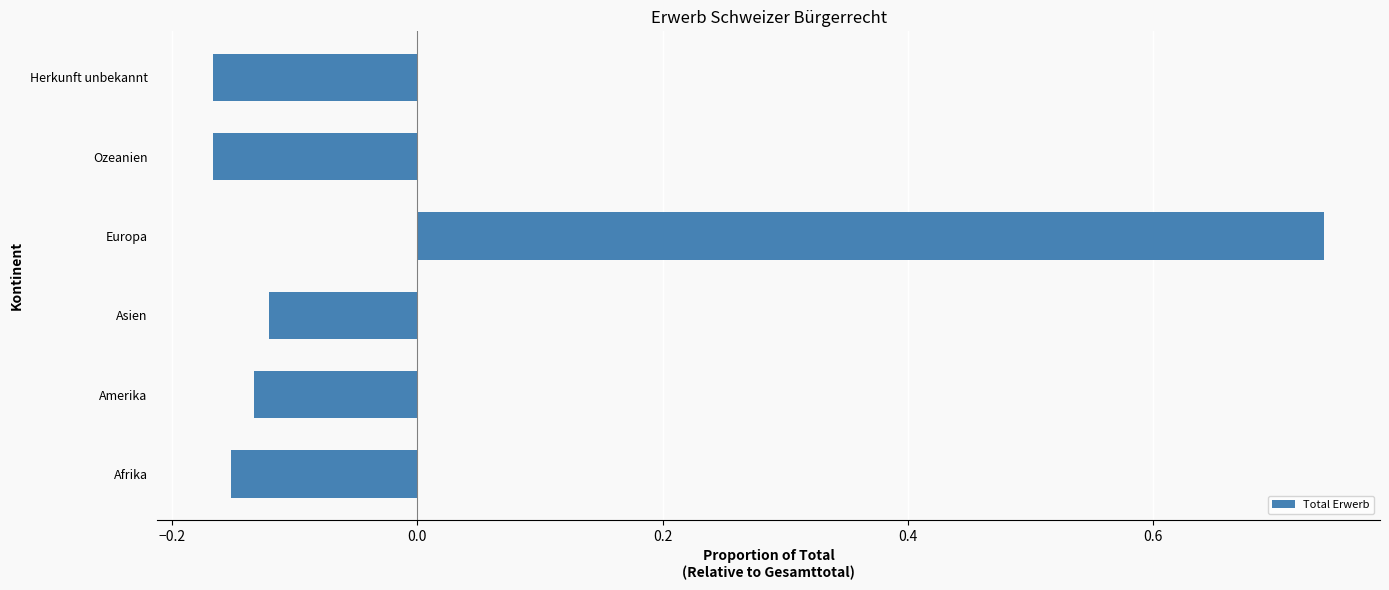

At which category does the chart reach its peak across all series?

Europa